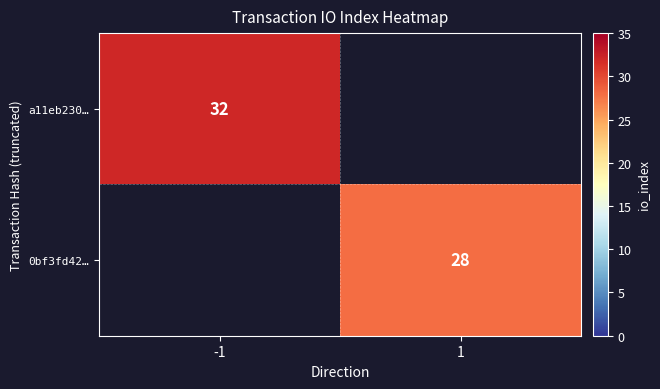

The 0bf3fd42… series shows 6 at 1. True or false?

False